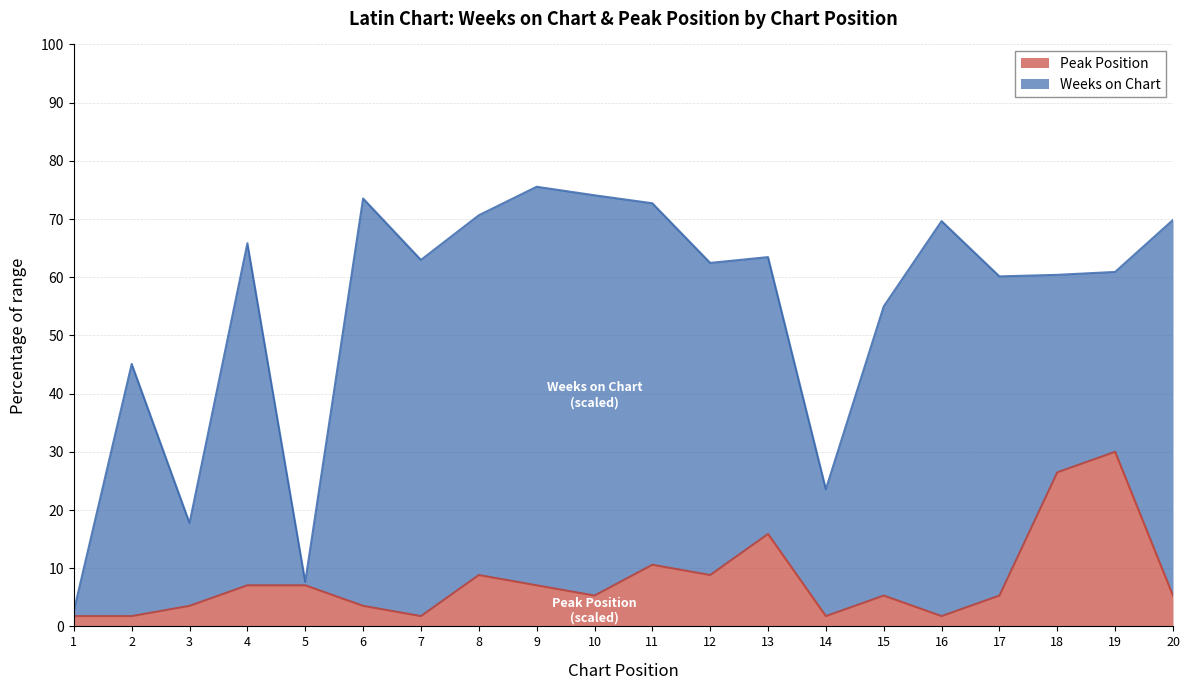

What is the value of the 1st point from the left?

1.8